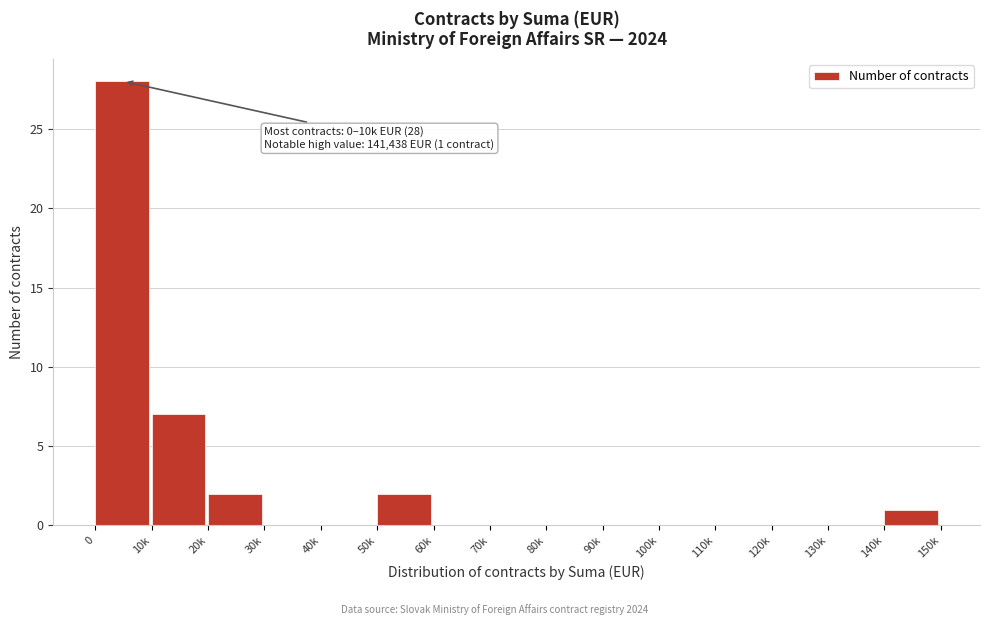

Reading right to left, what are all the values shown in this chart?

140k=1	130k=0	120k=0	110k=0	100k=0	90k=0	80k=0	70k=0	60k=0	50k=2	40k=0	30k=0	20k=2	10k=7	0=28